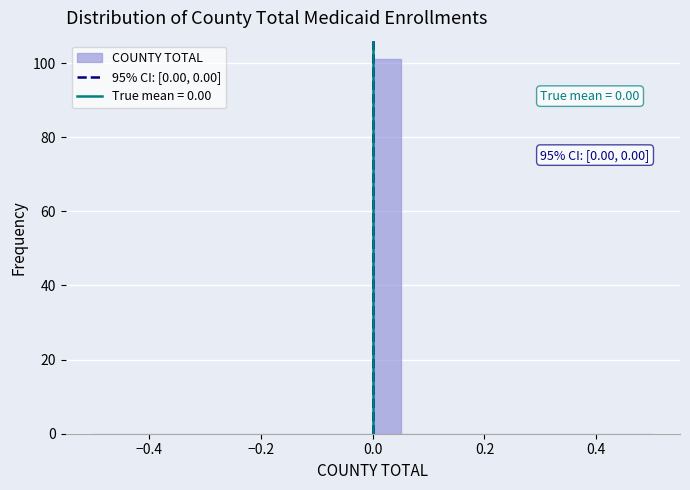

Around what value on the x-axis is the tallest bar? Give the approximate position of its centre, as read against the axis.

0.02